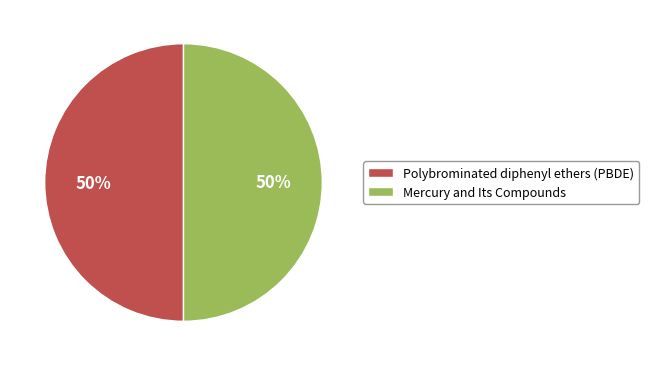

How many segments does this pie chart have?

2